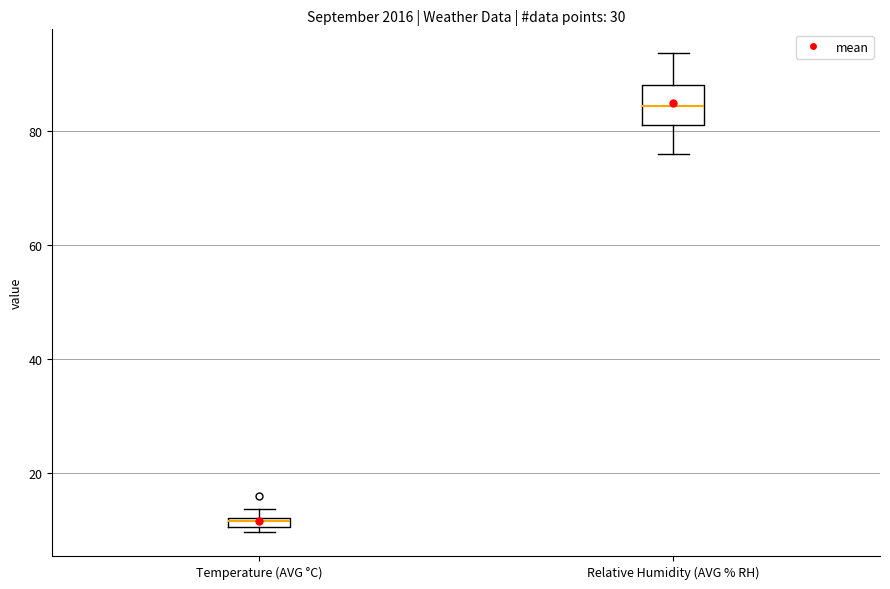

Which box has the highest median line?

Relative Humidity (AVG % RH)